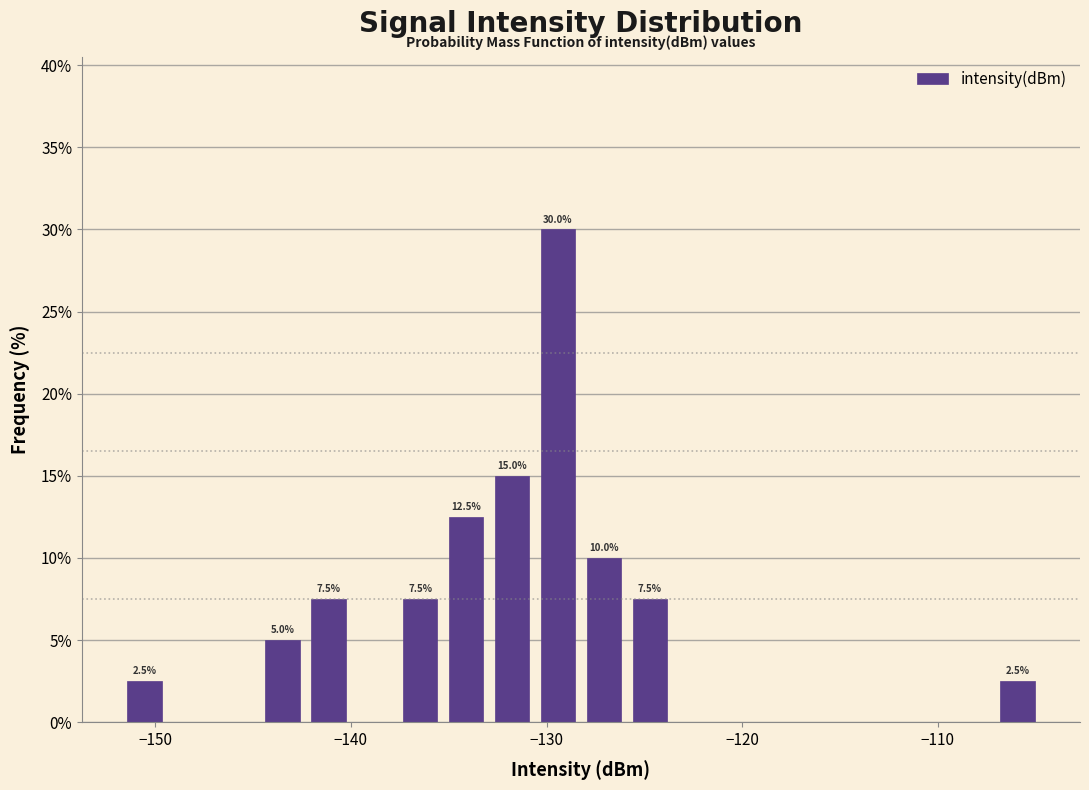

Read against the x-axis, roughly where is the centre of the tallest bar?

-129